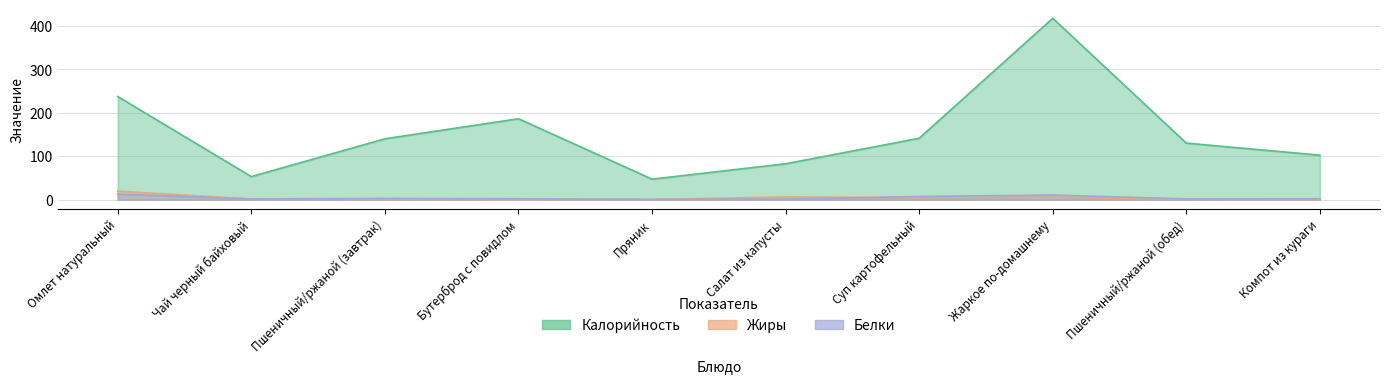

Which series has the largest range (max minus min)?

Калорийность